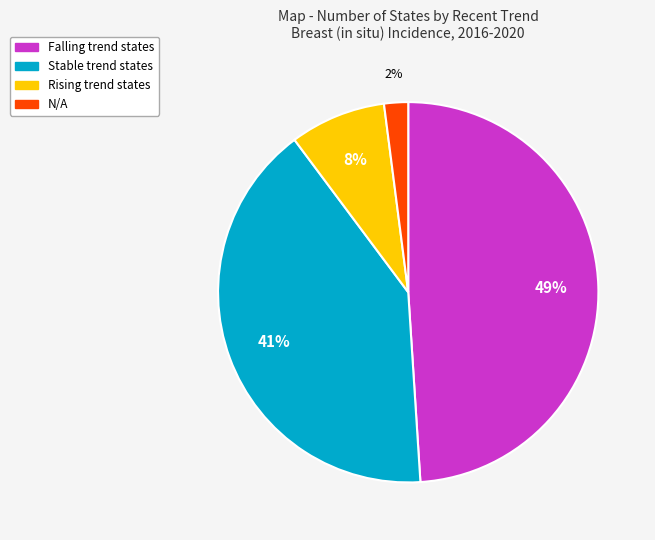

To the nearest percent, what is the difference between the largest and smallest slice percentages?

47%